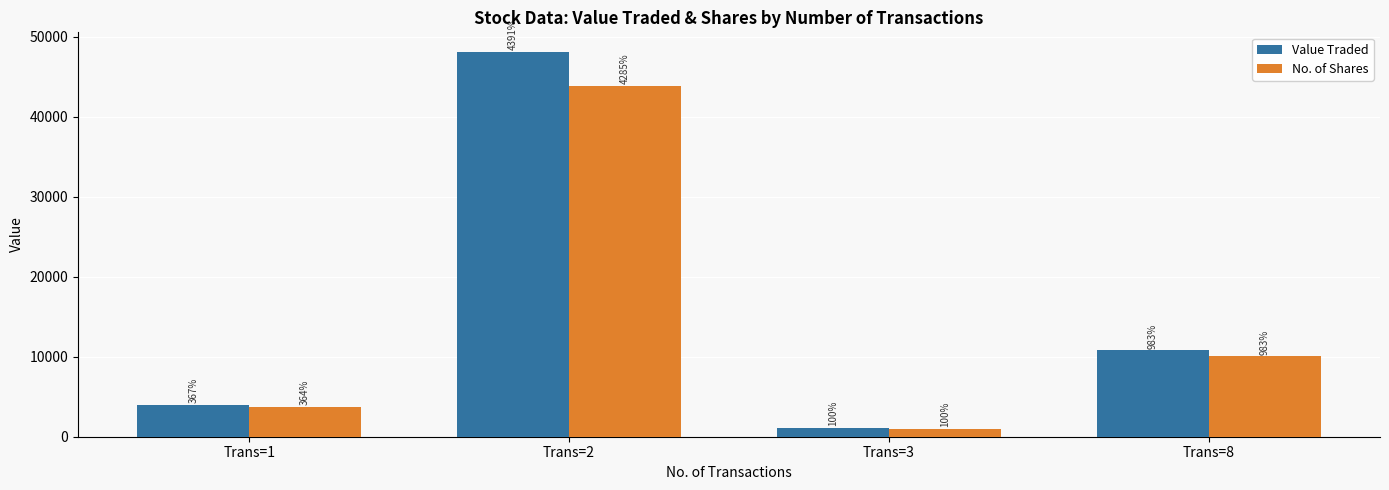

At which category is the sum across all series the highest?

Trans=2